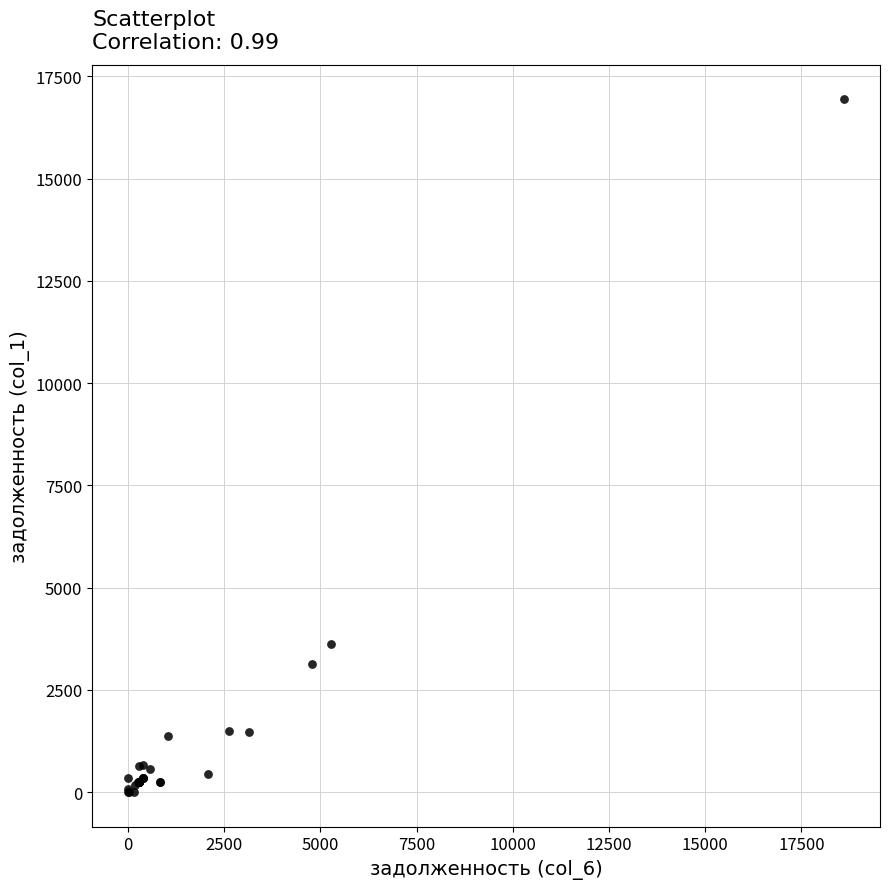

What Y value in the scatter plot is closest to 8466?

3623.3